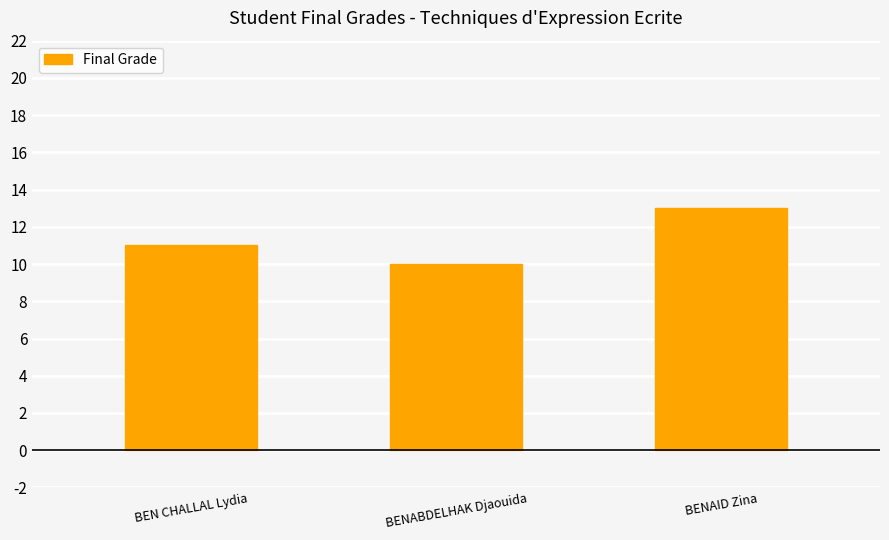

How many data points are less than 11?

1